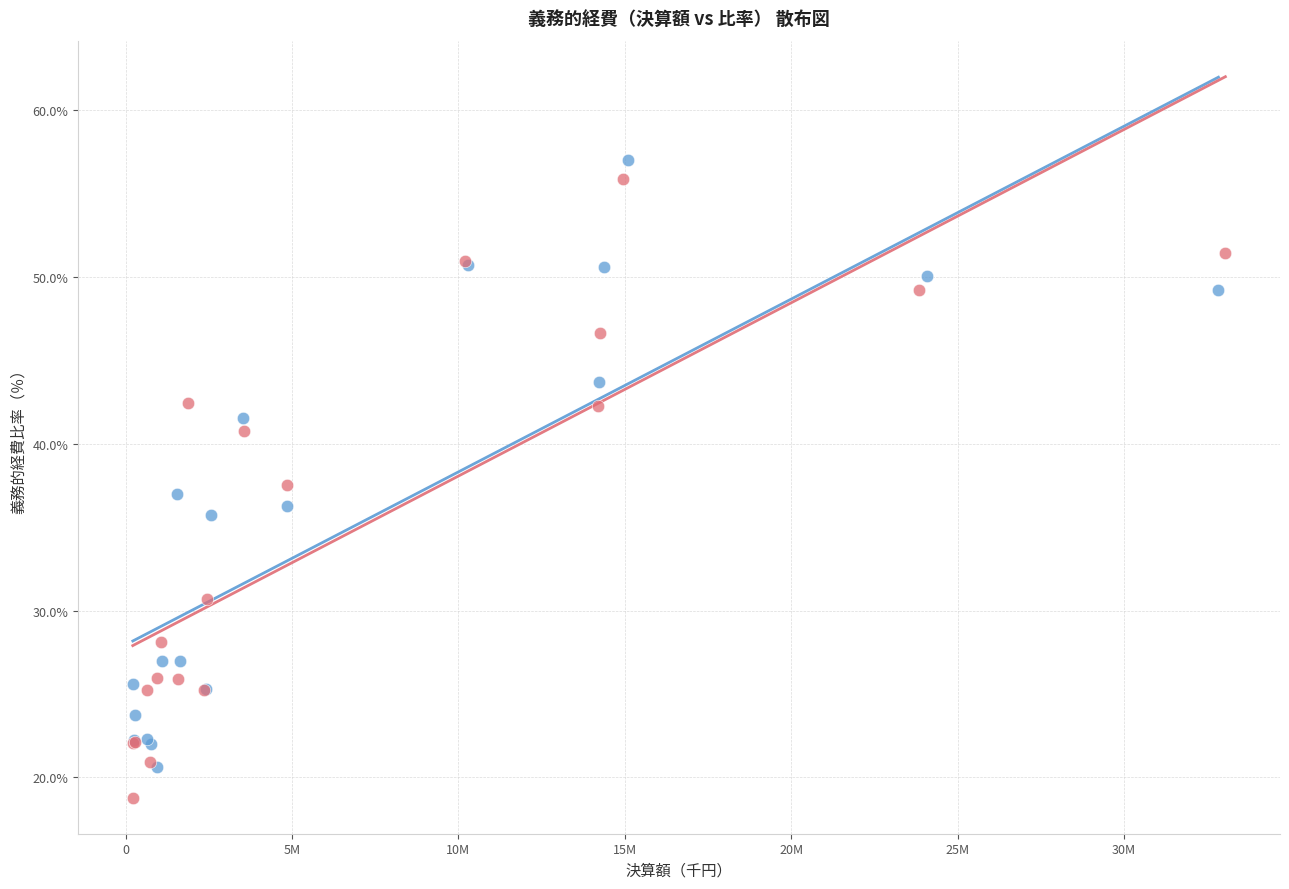

Which series reaches the minimum Y coordinate?

平成24年度